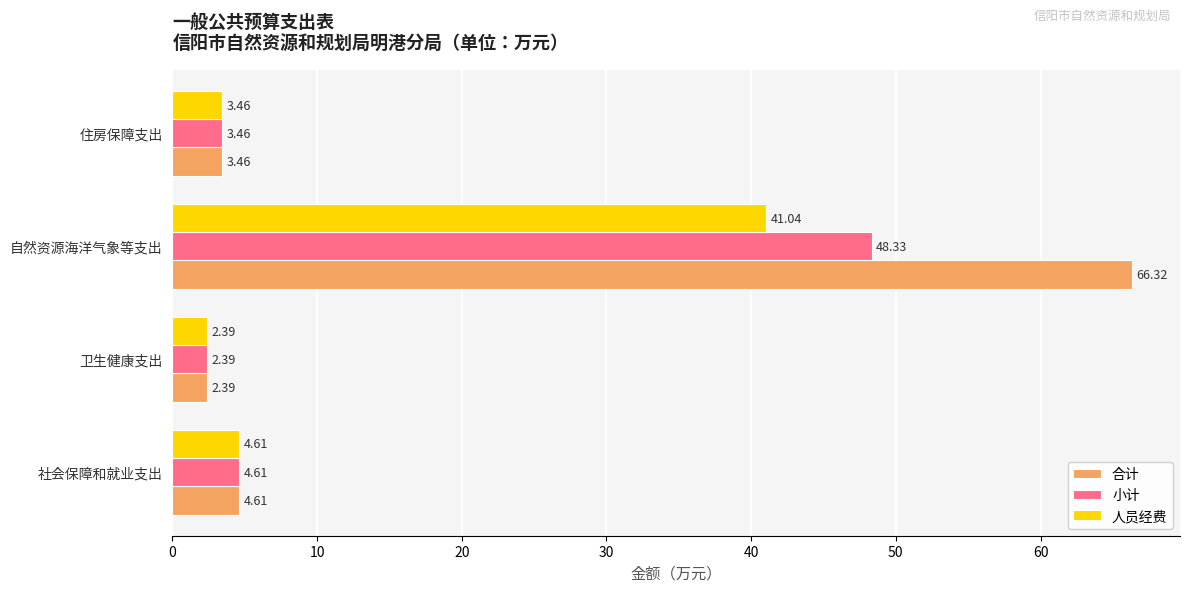

At how many categories does at least one series exceed 62?

1